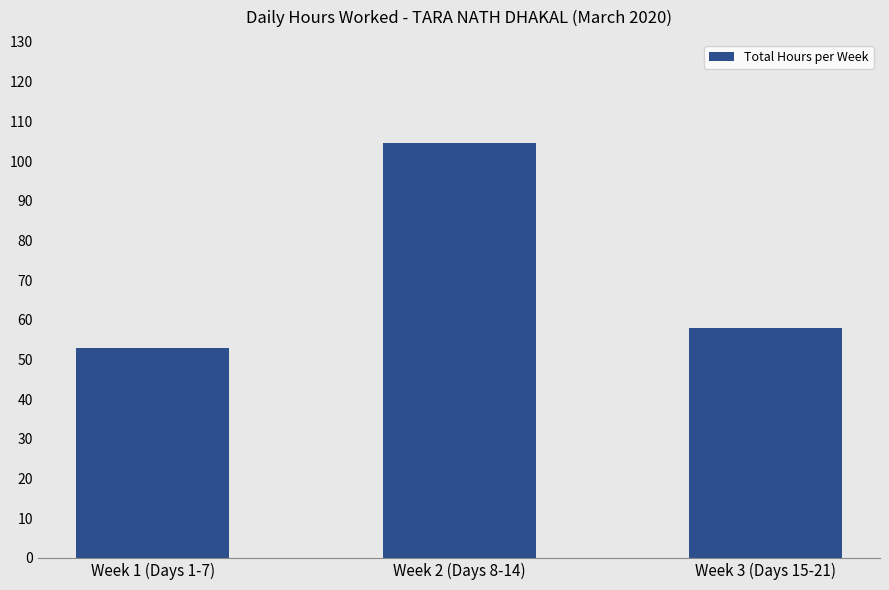

Which label corresponds to the smallest value in the chart?

Week 1 (Days 1-7)